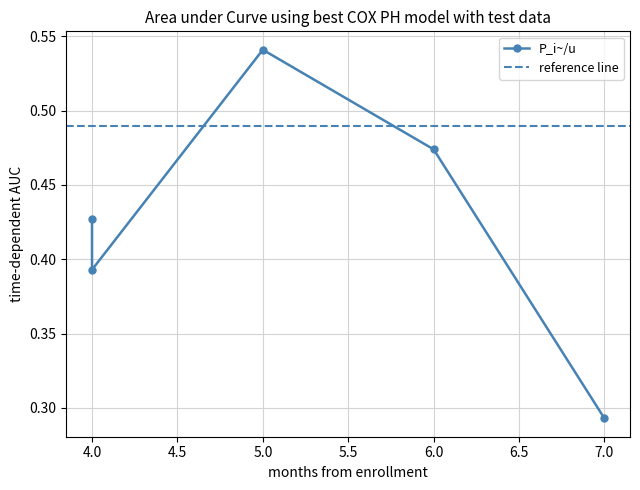

Where is the first local maximum?

5